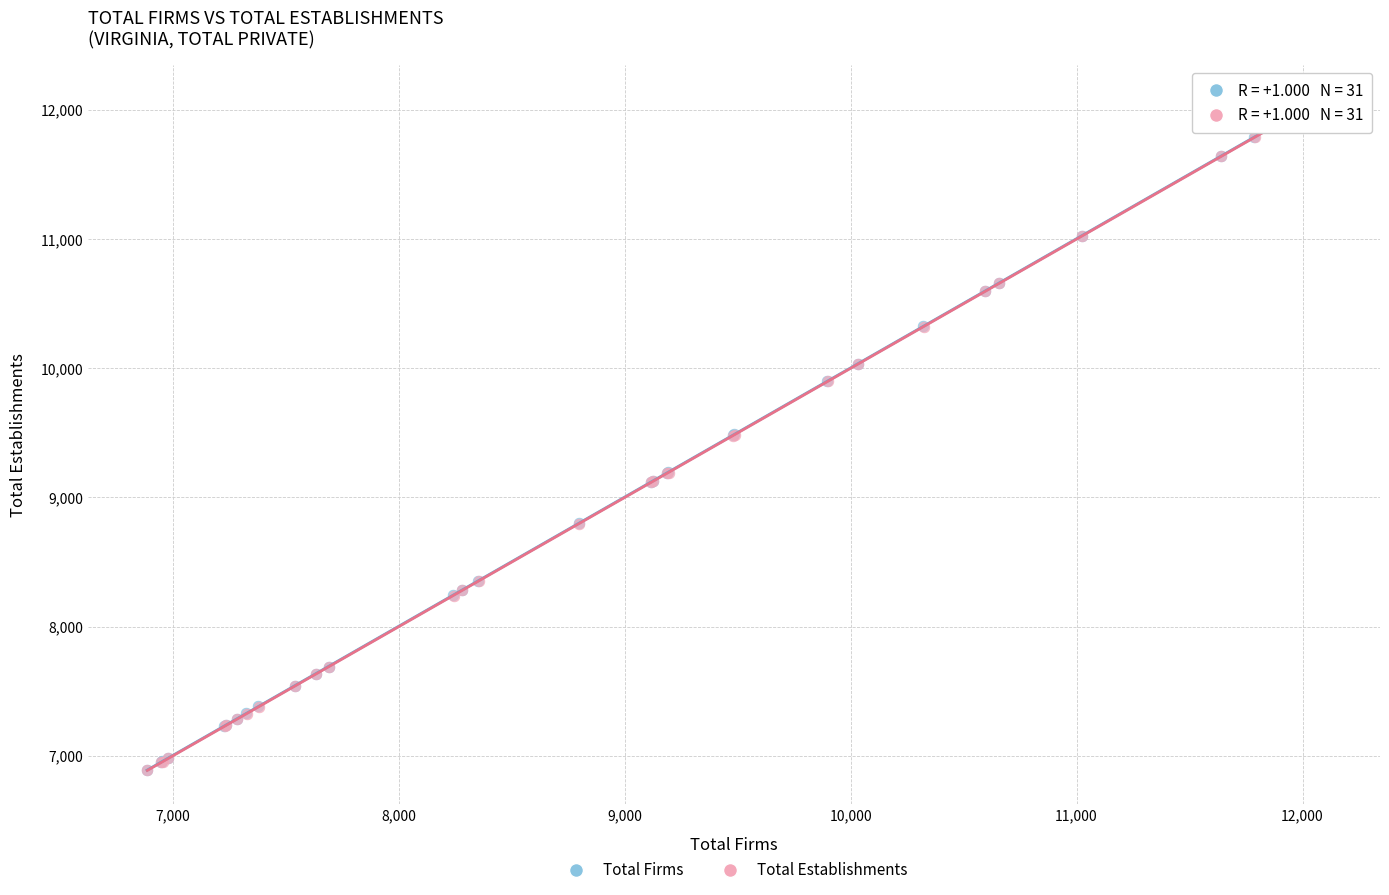

Which series has the largest Y range (max minus min)?

Total Firms